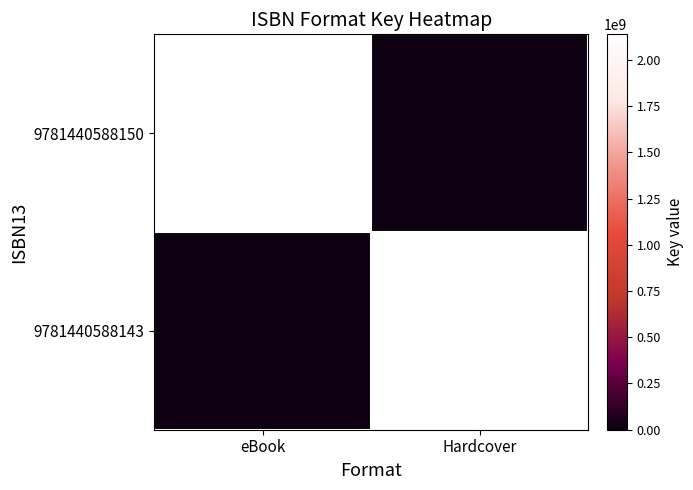

What is the maximum value shown in the chart?

2137657769